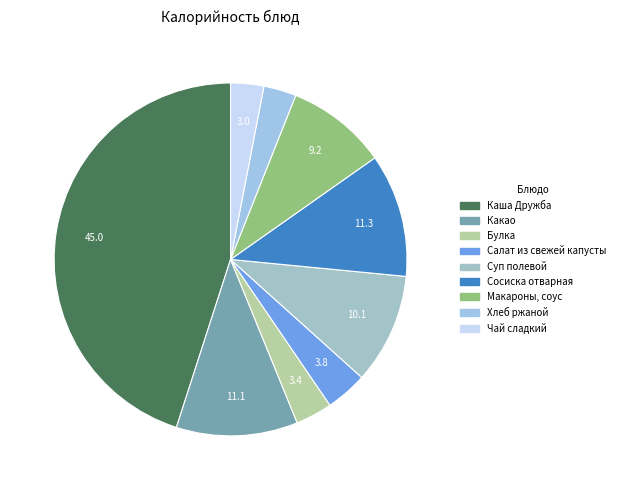

How many slices are in this pie chart?

9